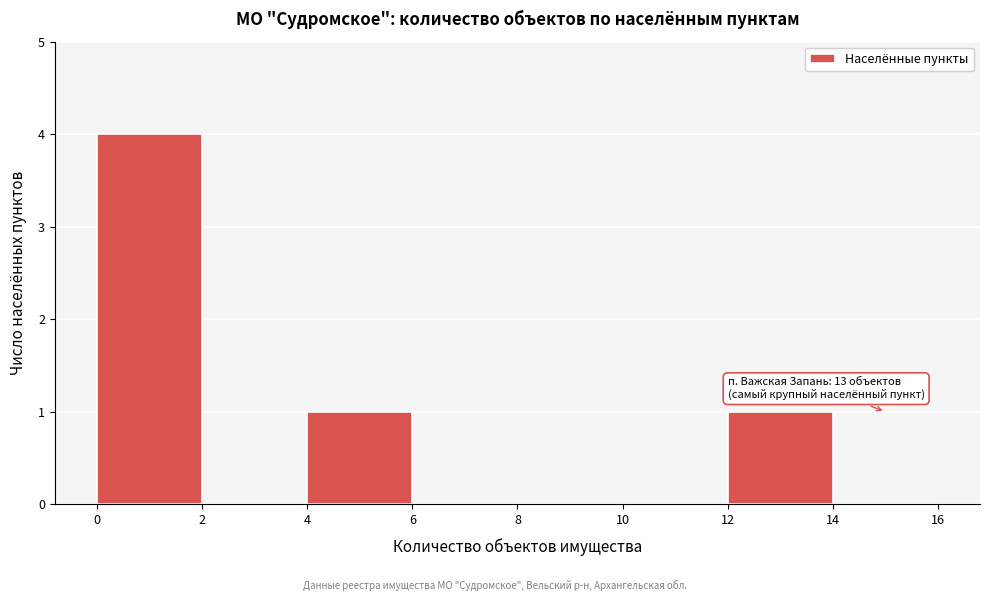

Which range on the x-axis has the tallest bar?

0 to 2